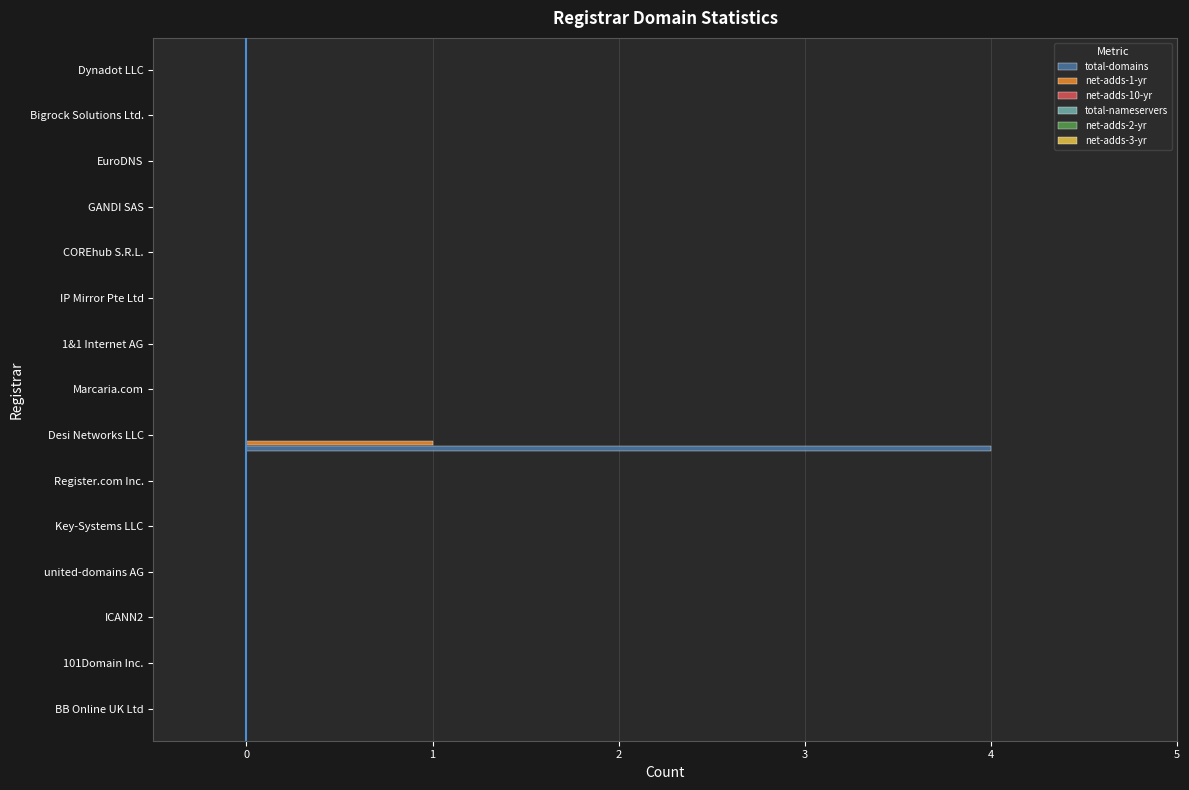

Which category has the highest value in the net-adds-1-yr series?

Desi Networks LLC